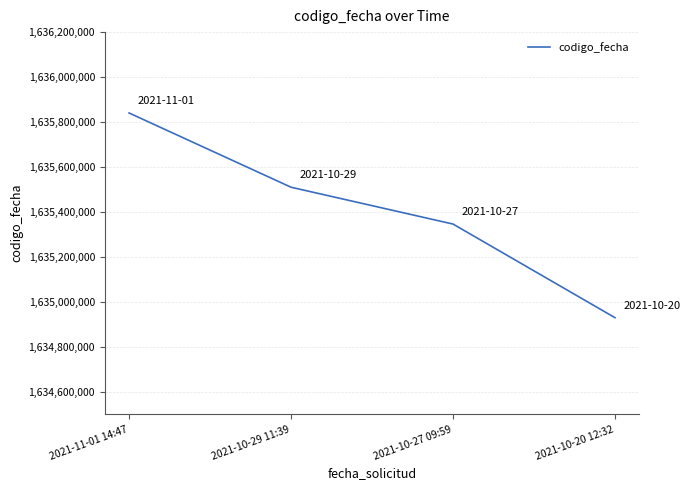

The chart shows a value of 1635509898 at 2021-10-29 11:39. True or false?

True